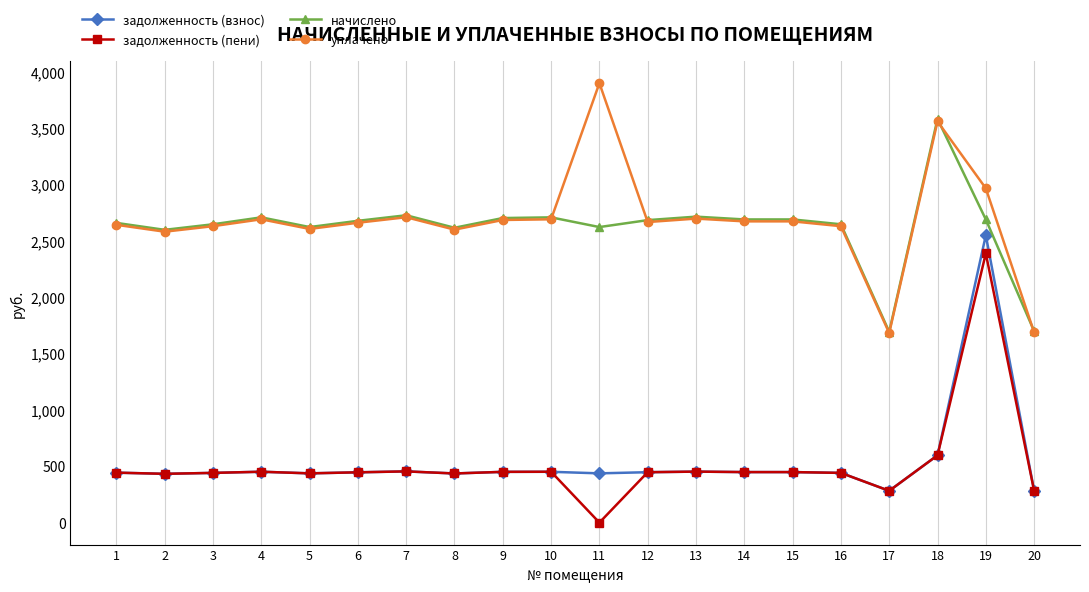

Which series changed the most between 9 and 20?

начислено